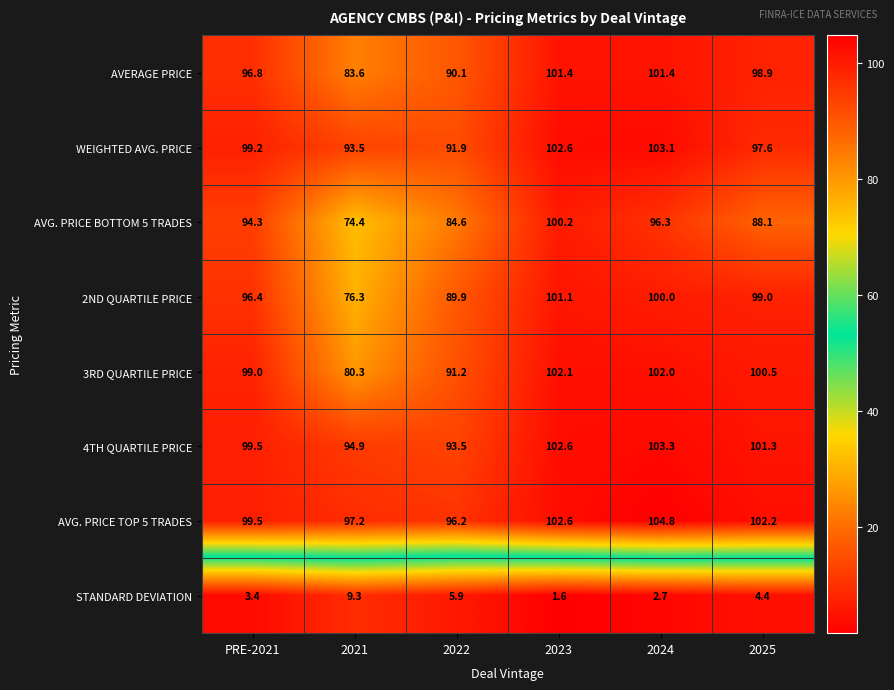

Is the value of 4TH QUARTILE PRICE at 2023 greater than the value of AVG. PRICE TOP 5 TRADES at PRE-2021?

Yes